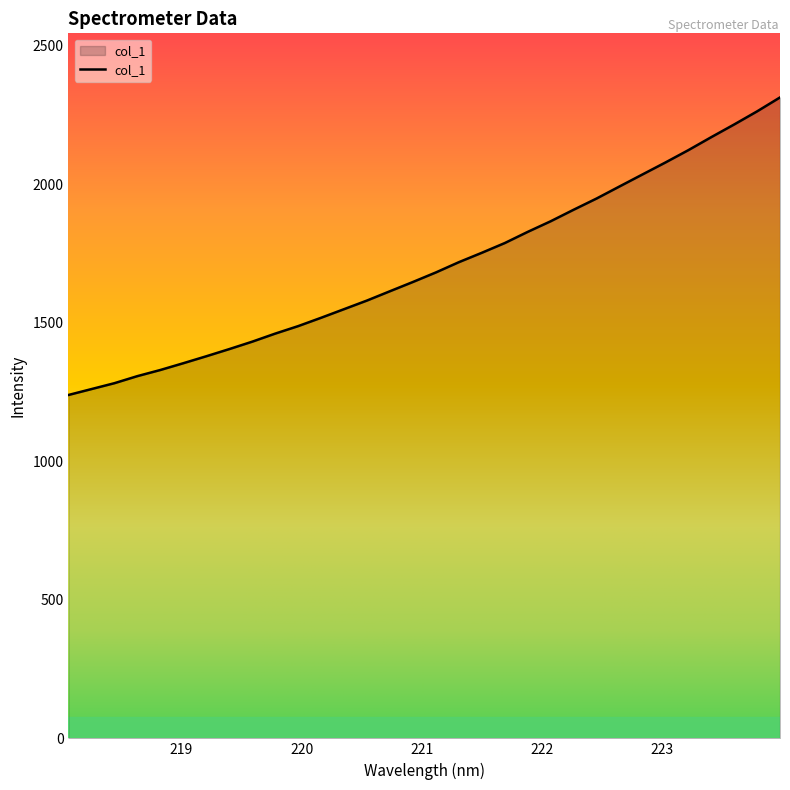

What is the difference between the maximum and minimum values?

1074.4